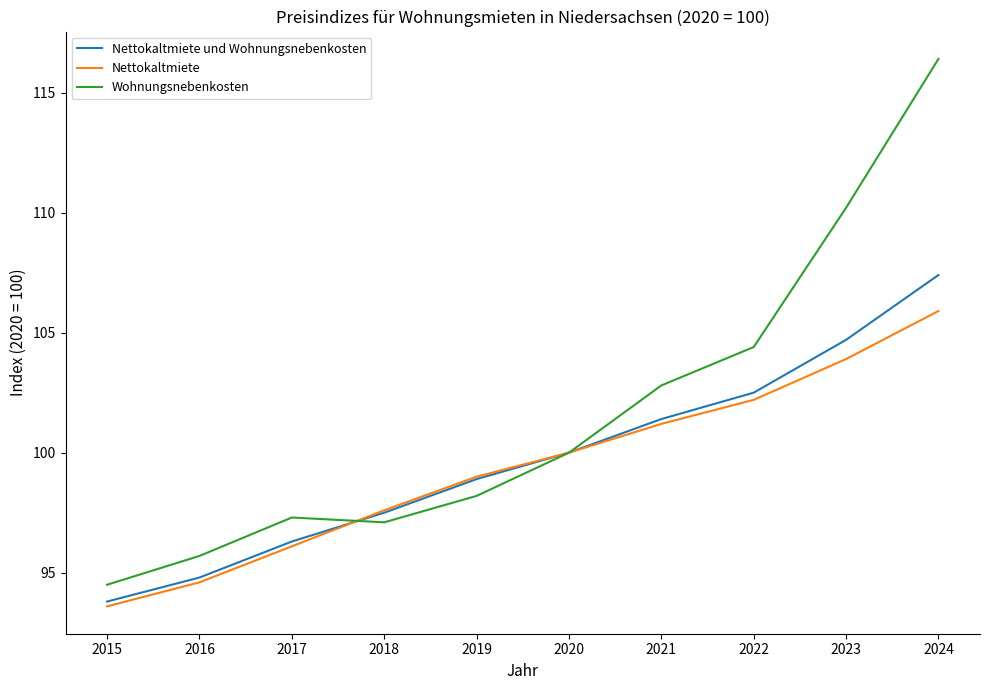

What is the difference between the maximum and minimum values in the Nettokaltmiete series?

12.3